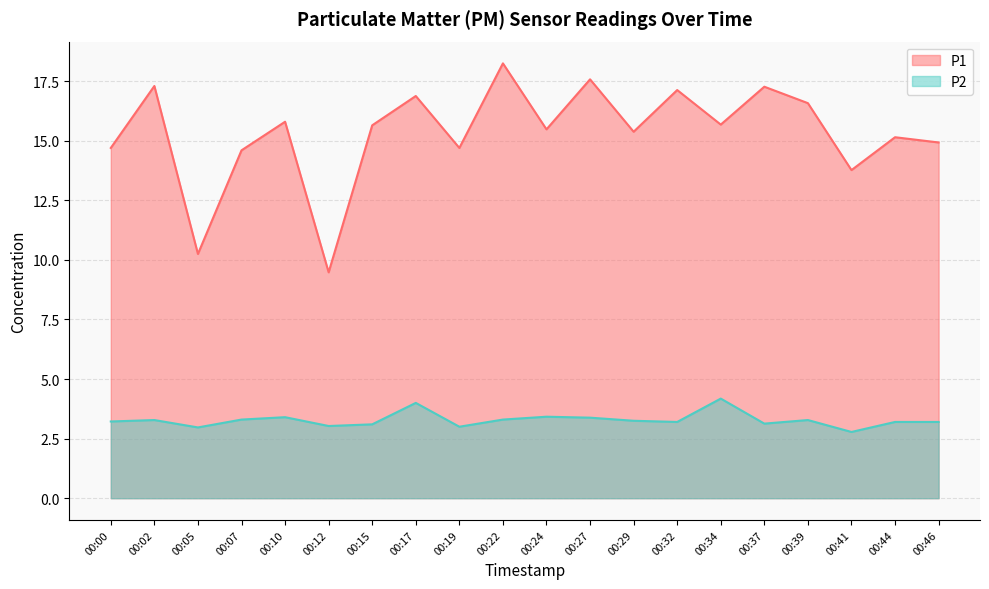

Rank the series by their average value, from lowest to highest.

P2, P1